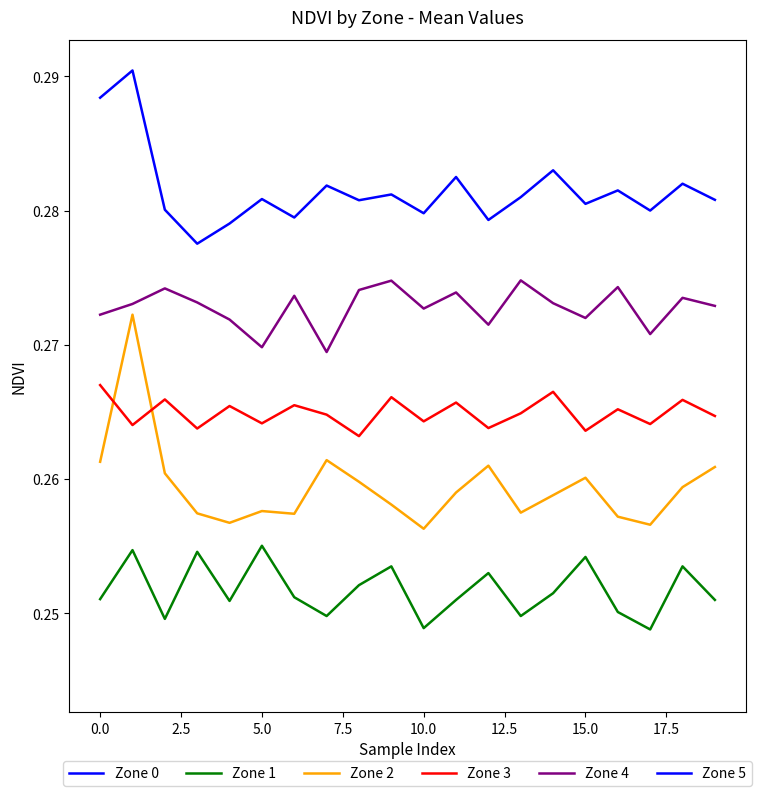

At which label is Zone 5 closest to 0?

5.0